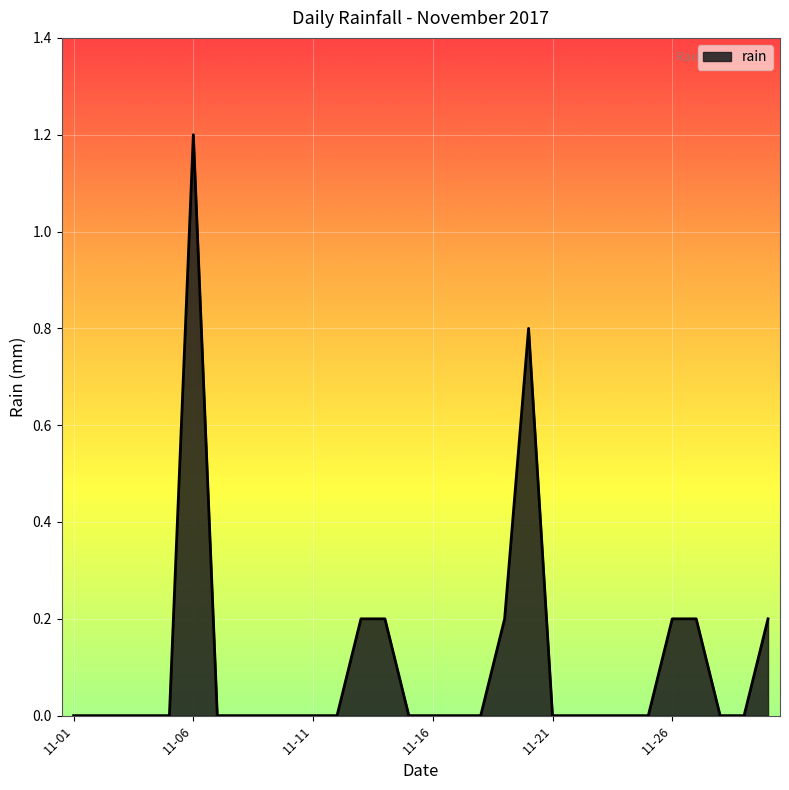

Reading left to right, extract all data points from this chart.

0.0	0.0	0.0	0.0	0.0	1.2	0.0	0.0	0.0	0.0	0.0	0.0	0.2	0.2	0.0	0.0	0.0	0.0	0.2	0.8	0.0	0.0	0.0	0.0	0.0	0.2	0.2	0.0	0.0	0.2